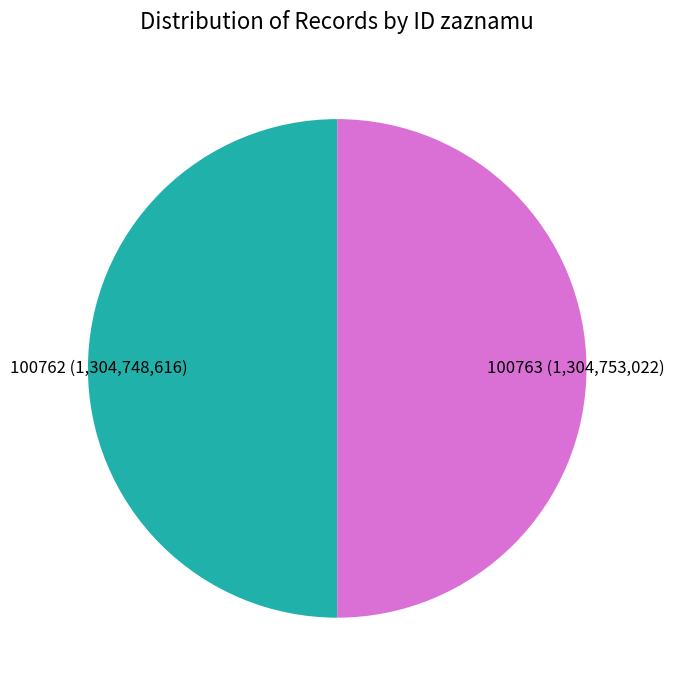

How many segments does this pie chart have?

2